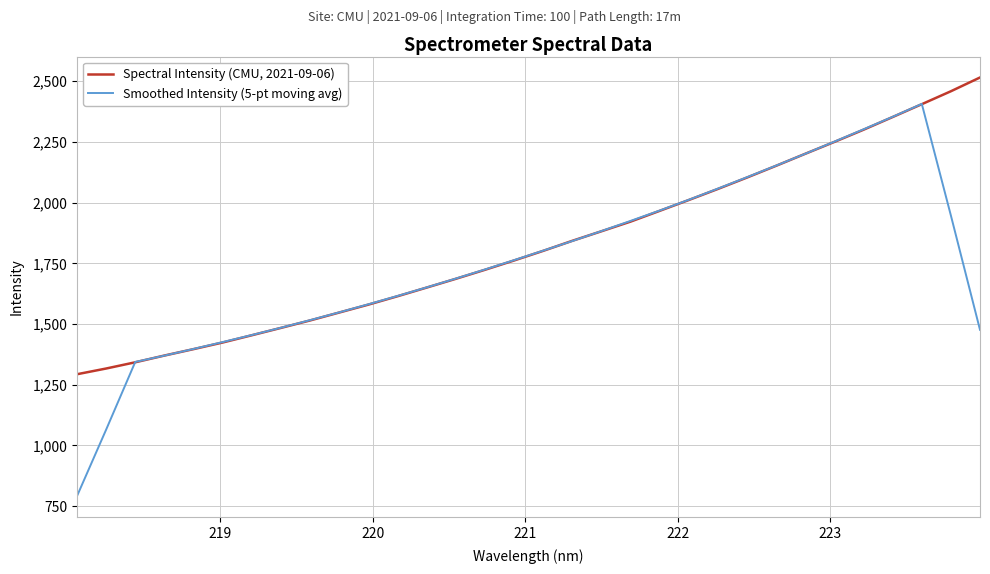

What is the maximum value shown in the chart?

2515.5